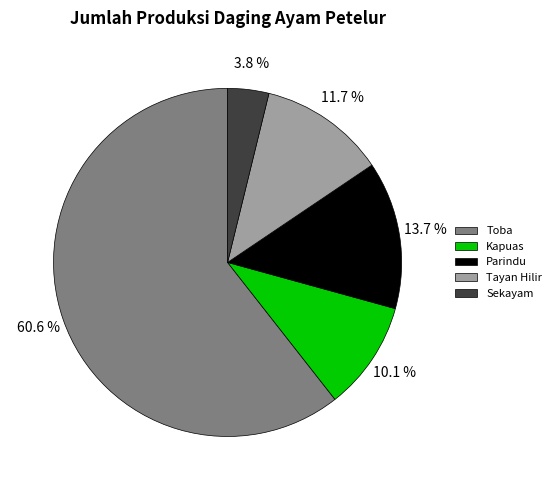

Between Tayan Hilir and Toba, which is larger?

Toba